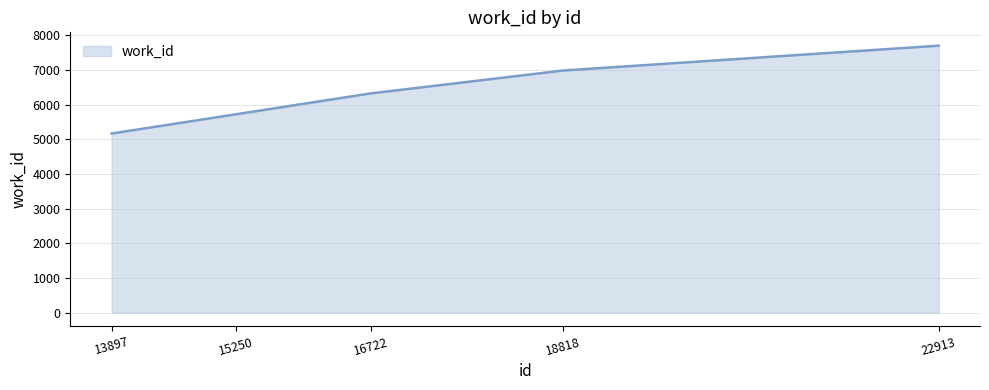

Where is the data nearest to the value 6432?

16722